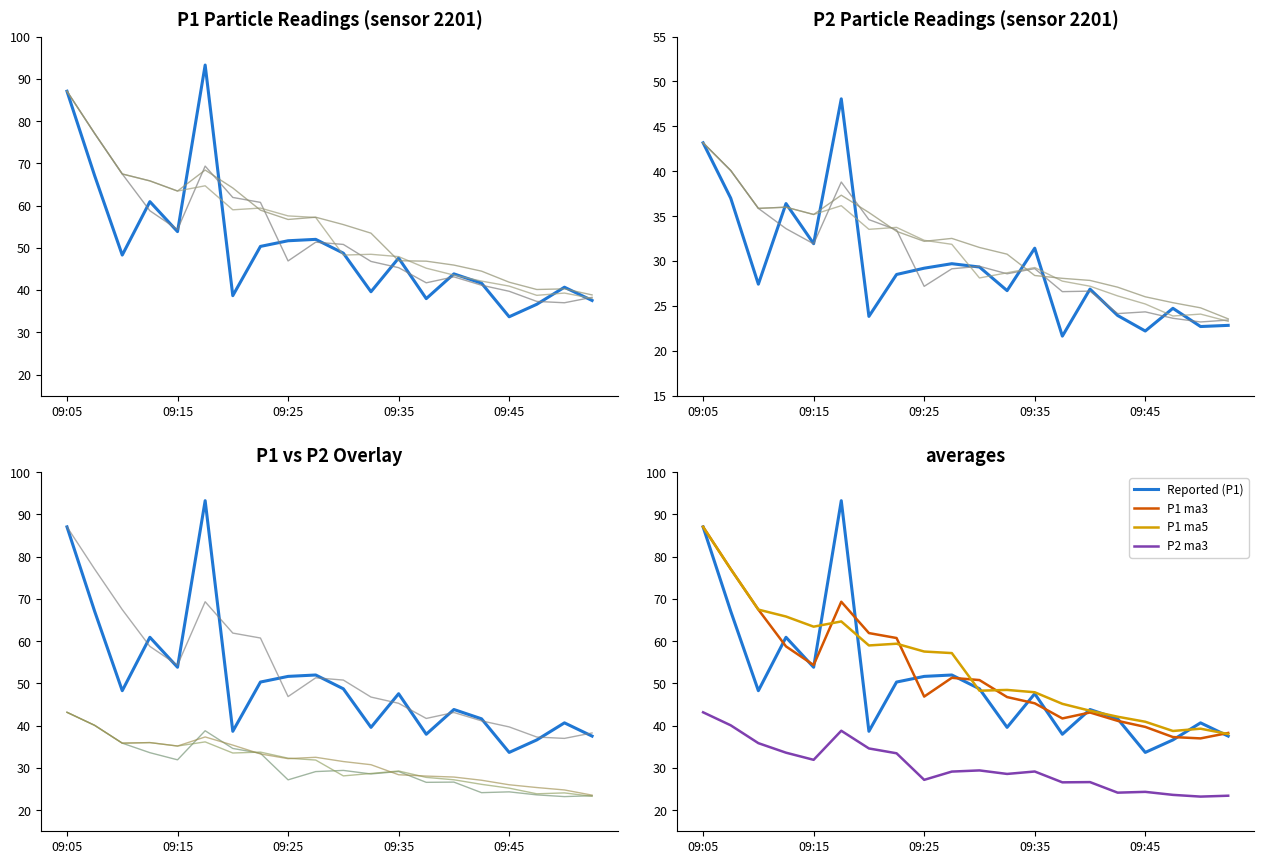

True or false: P2 and P1 intersect in this chart.

False